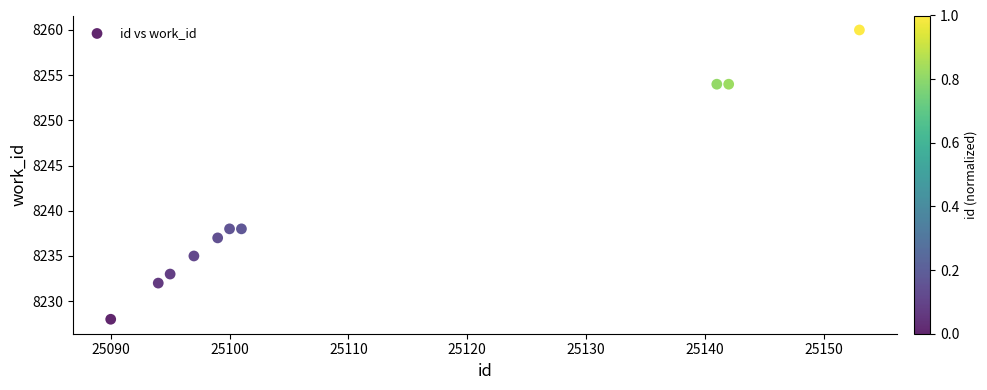

What is the average Y value?

8241